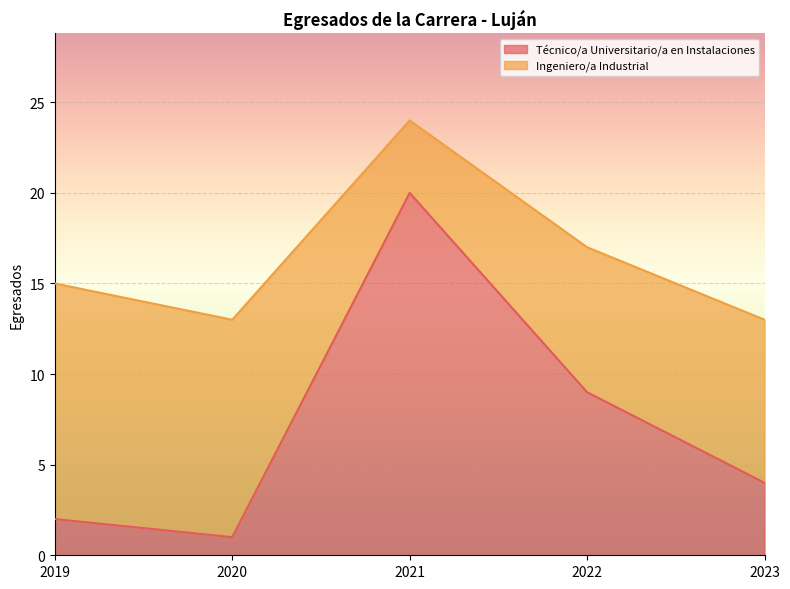

Where is the first local minimum?

2020